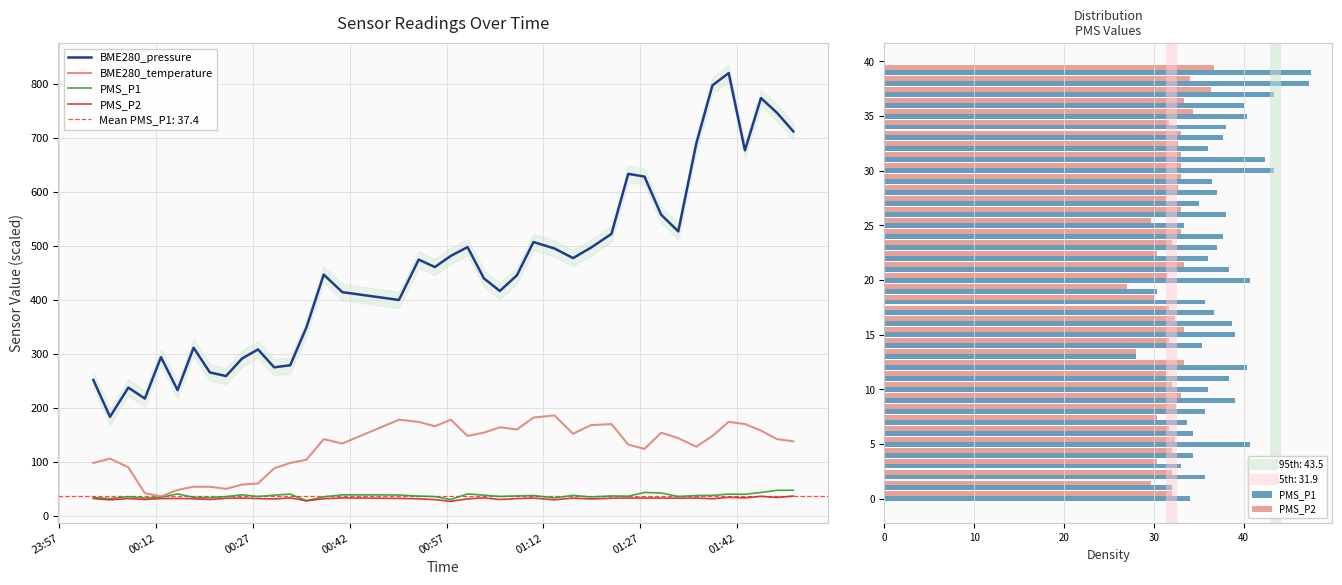

How many data points in BME280_temperature are above 142?

21